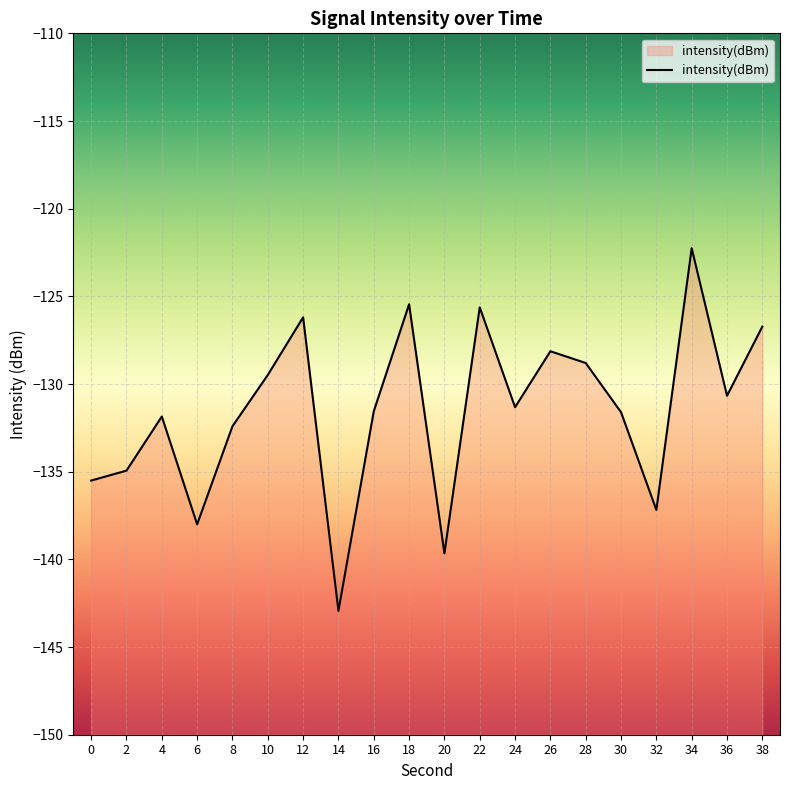

What is the average value?

-131.5